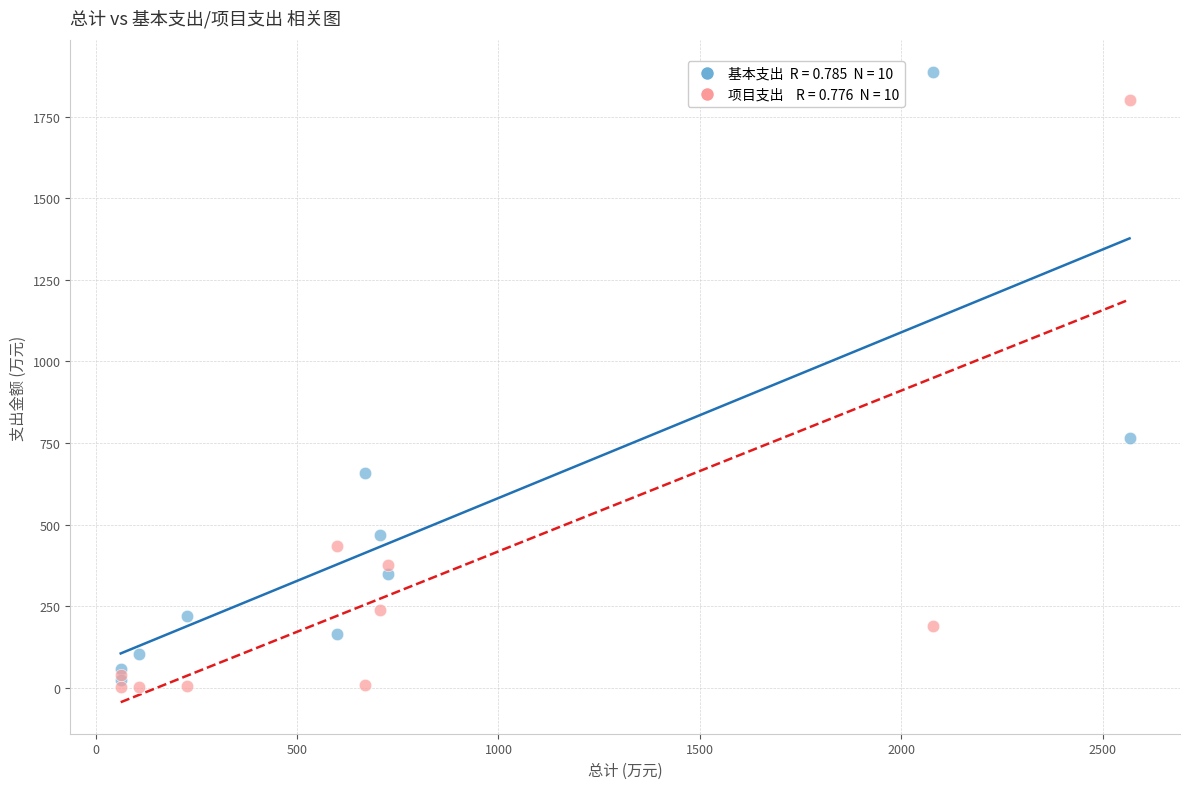

Across all series, what Y value is closest to 944?

767.0